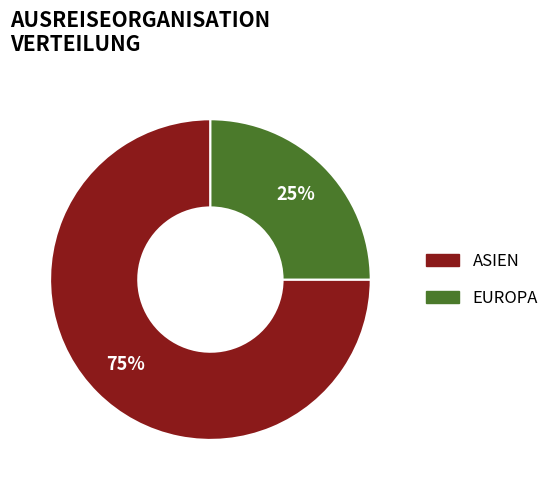

To the nearest percent, what is the average slice percentage?

50%